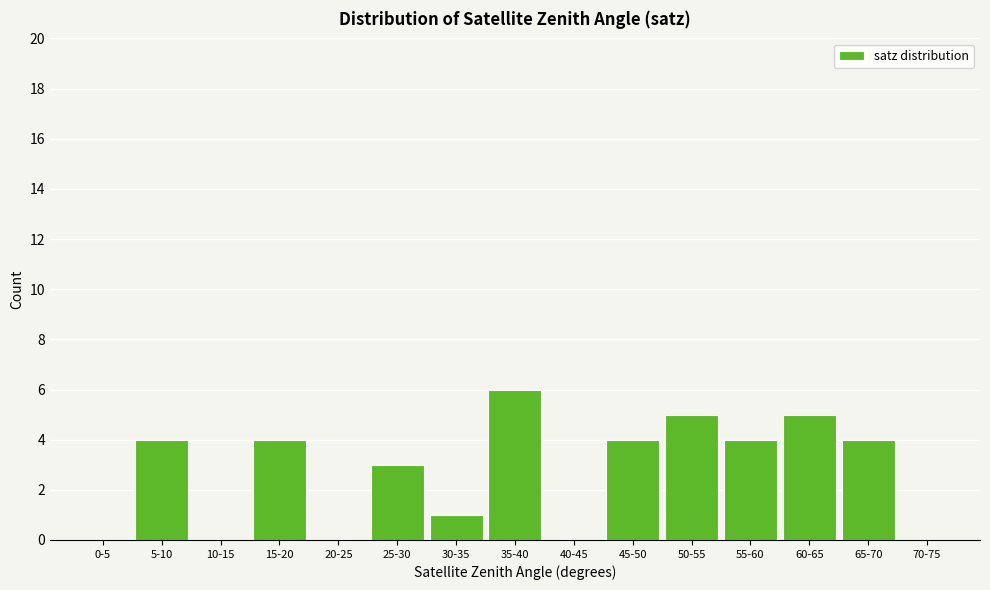

Reading right to left, list all the values displayed in this chart.

70-75=0	65-70=4	60-65=5	55-60=4	50-55=5	45-50=4	40-45=0	35-40=6	30-35=1	25-30=3	20-25=0	15-20=4	10-15=0	5-10=4	0-5=0